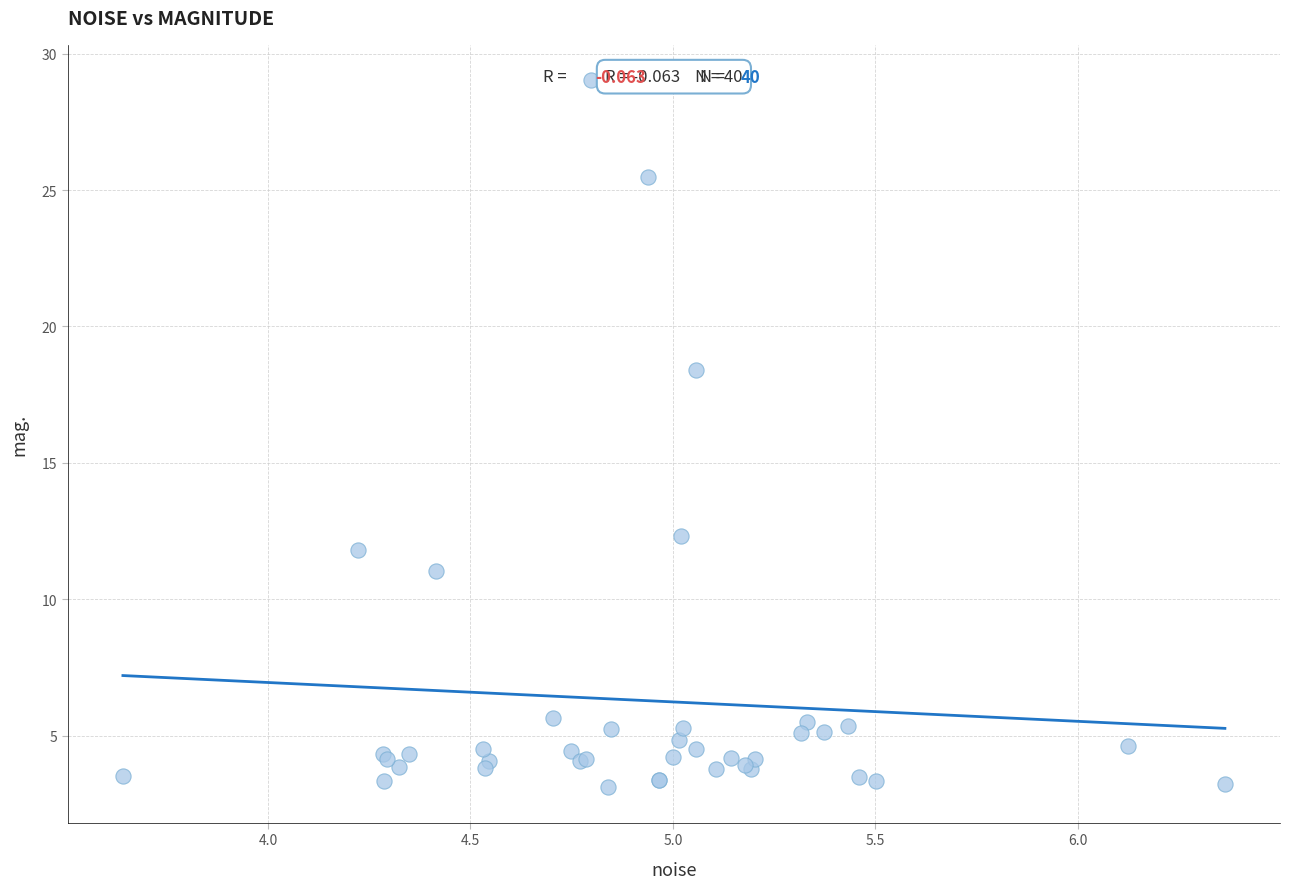

What Y value in the scatter plot is closest to 16?

18.4